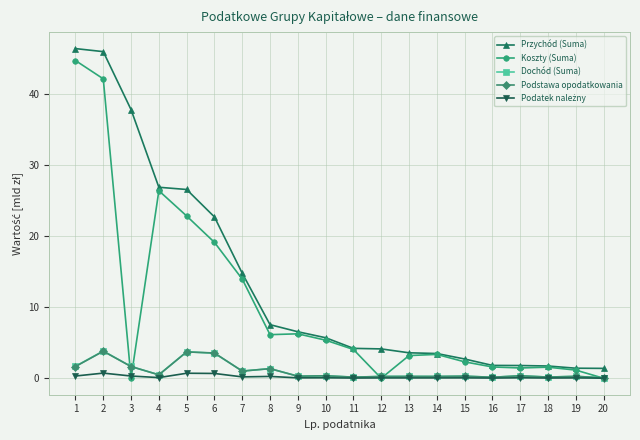

Where is the first local maximum for Dochód (Suma)?

2